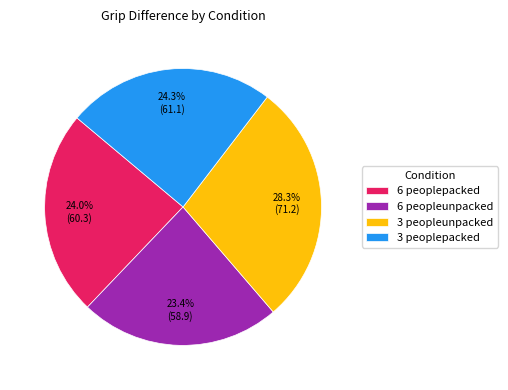

To the nearest percent, what portion does 6 peoplepacked represent?

24%